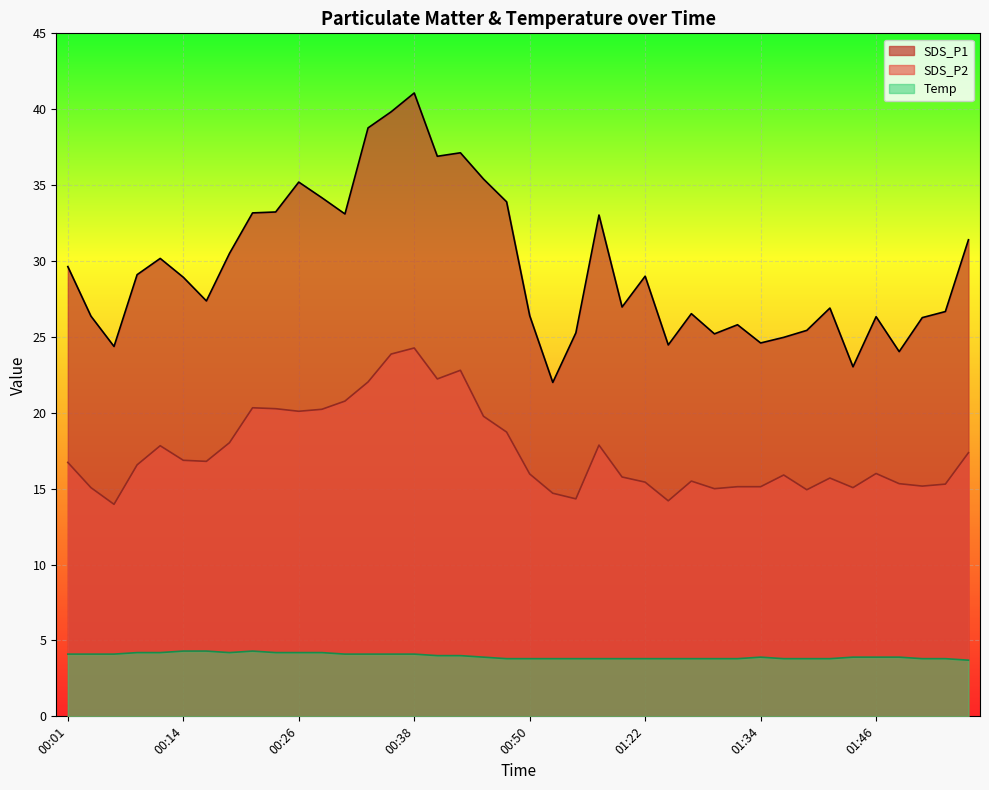

What is the total value across all series at 01:51?

45.2